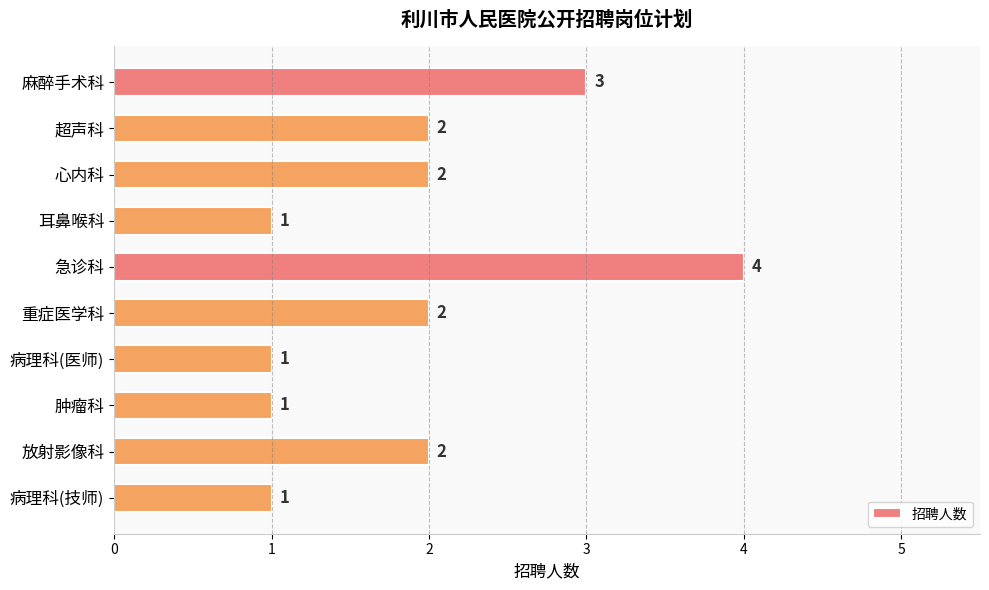

Is it true that the value at 心内科 is 1?

False